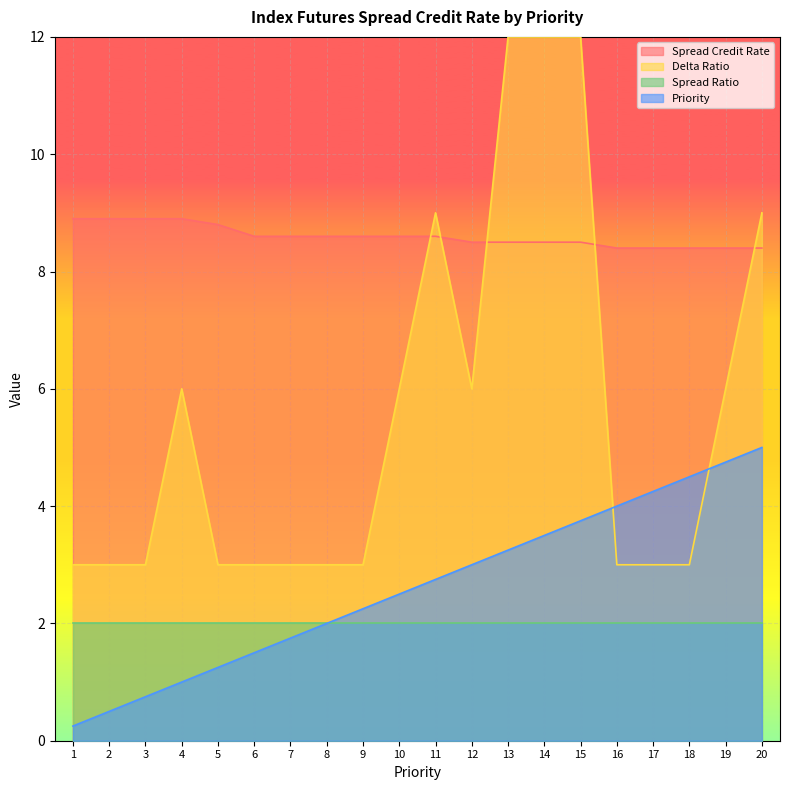

True or false: Priority has more than 0 interior local peaks.

False